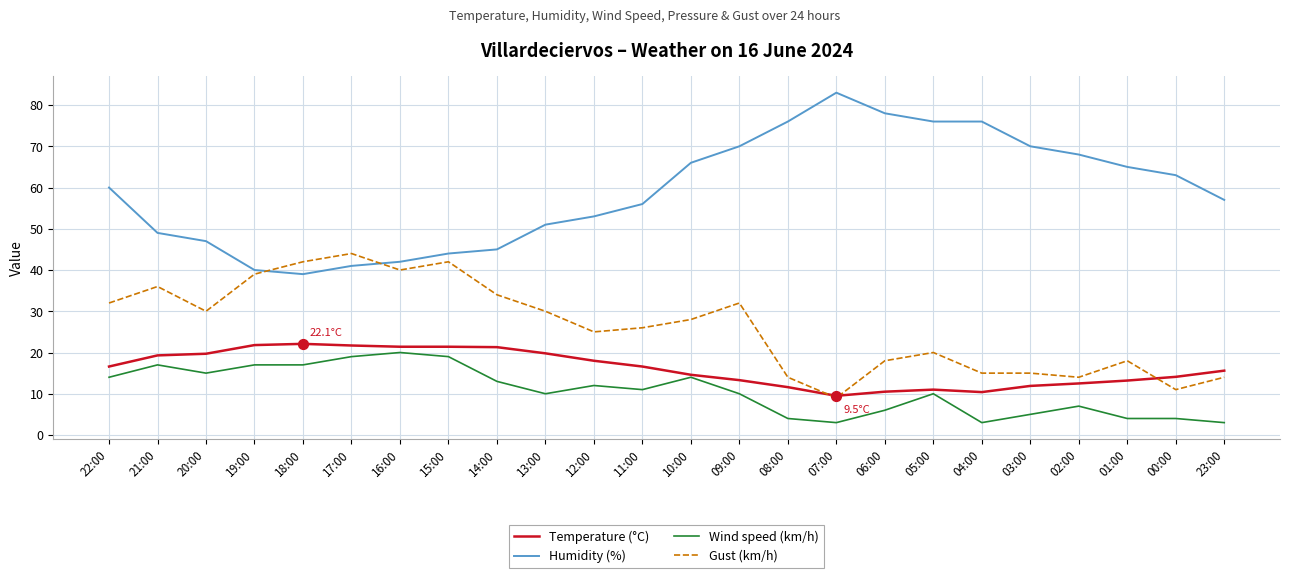

Which series has the largest range (max minus min)?

Humidity (%)